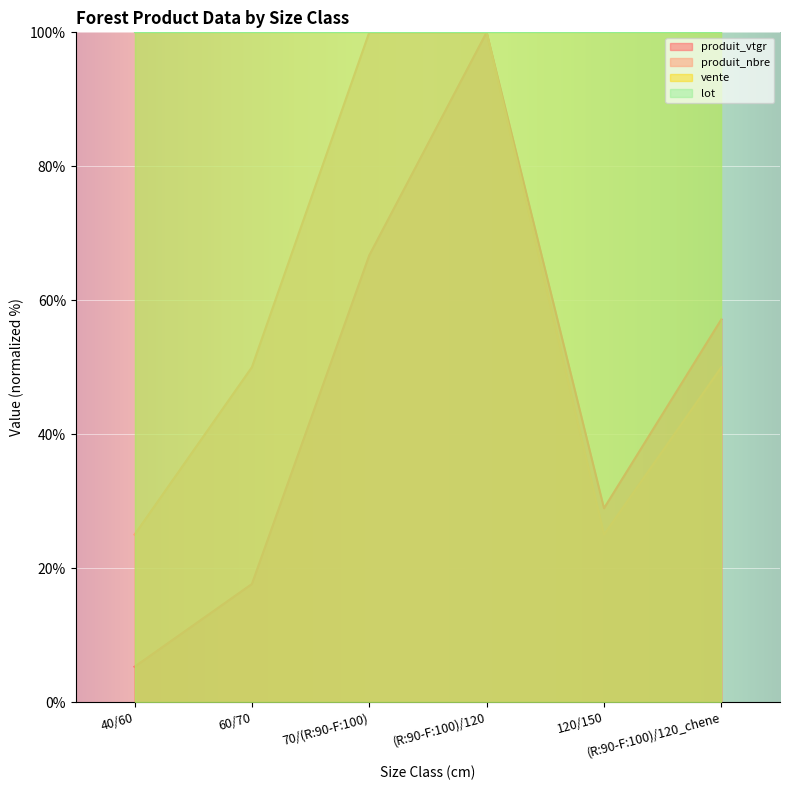

True or false: produit_vtgr has more than 1 interior local peaks.

False